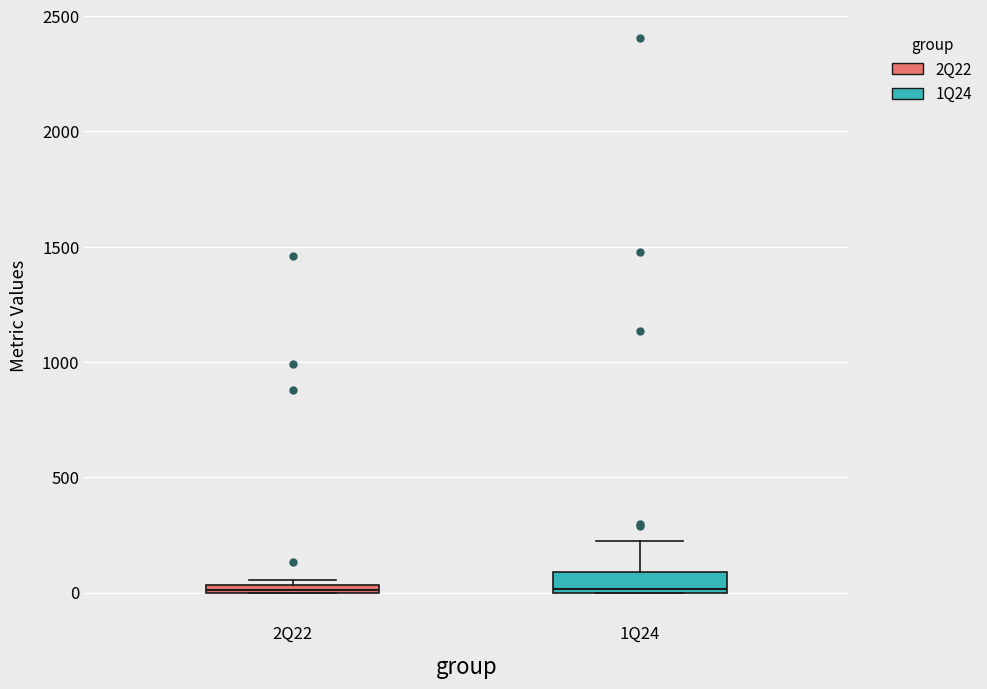

Where is the upper edge of the box for 1Q24 on the y-axis? The values are not printed on the chart, so give them approximately, as read against the axis.

100